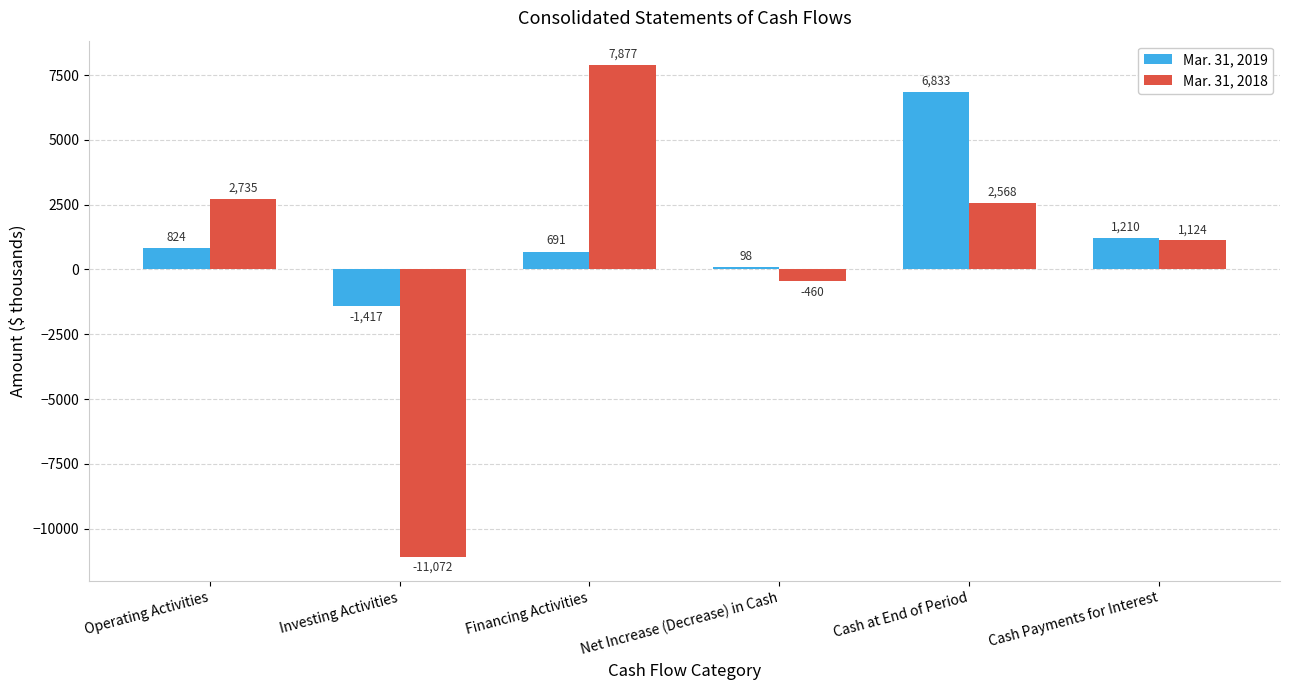

How many values in Mar. 31, 2018 are above zero?

4